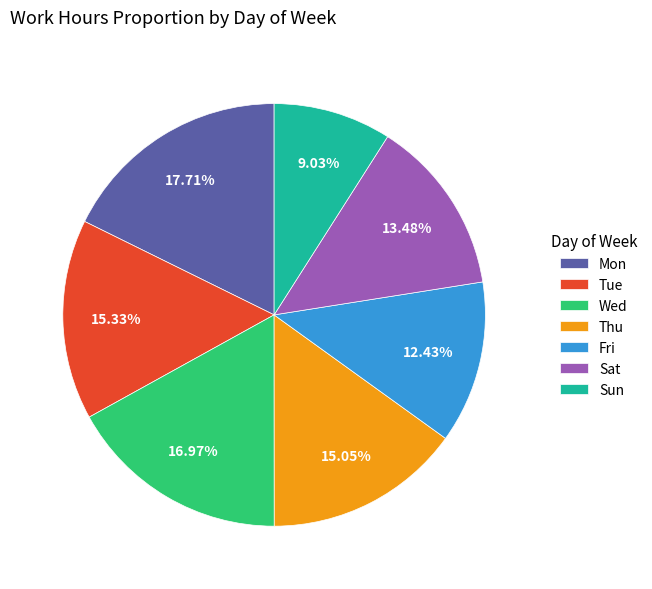

Which slice is the smallest?

Sun